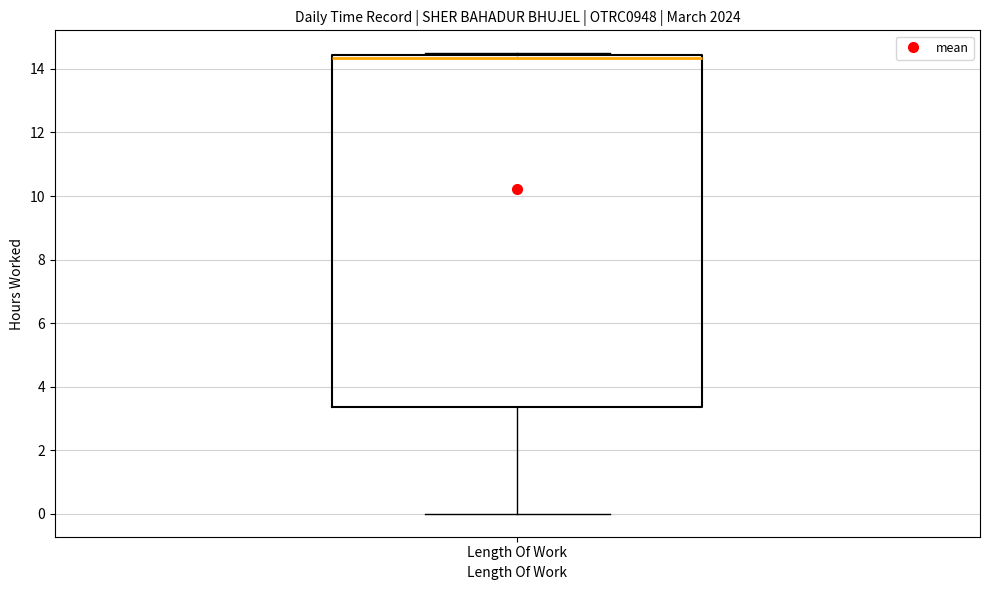

Read this box plot against the y-axis: the position of the median line, the range covered by the box, and the ends of both whiskers. The values are not printed on the chart, so give them approximately, as read against the axis.

median 14.4 (just below the box's upper edge), box 3.4 to 14.4, whiskers 0.0 to 14.4